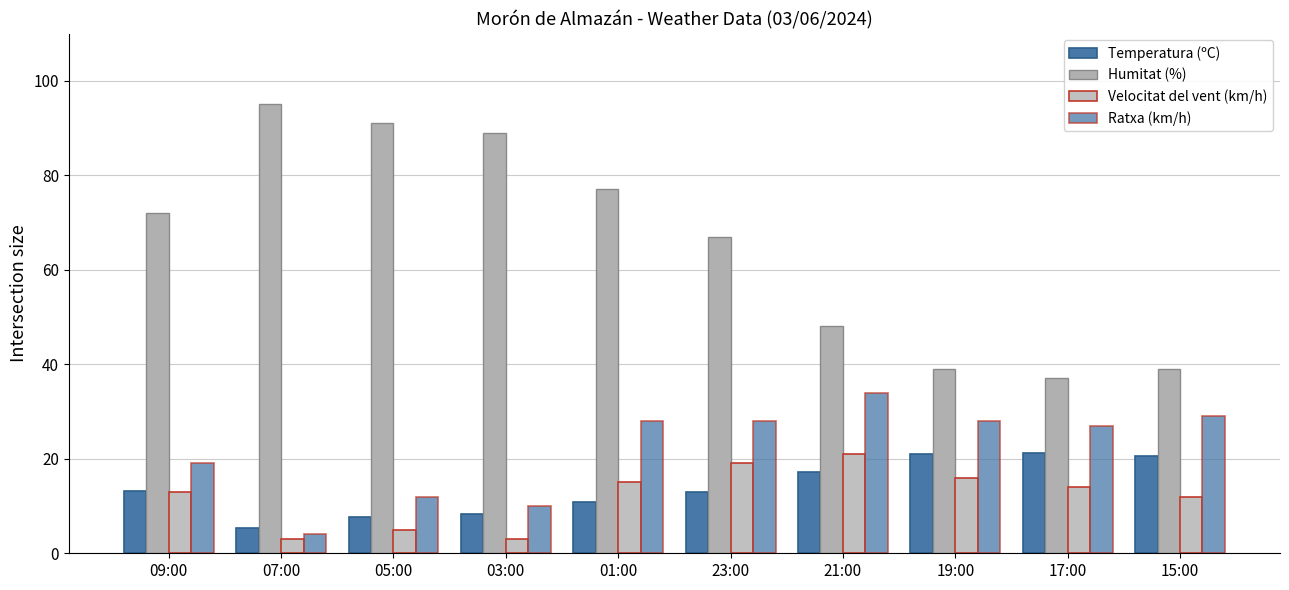

The Velocitat del vent (km/h) series shows 5.0 at 05:00. True or false?

True